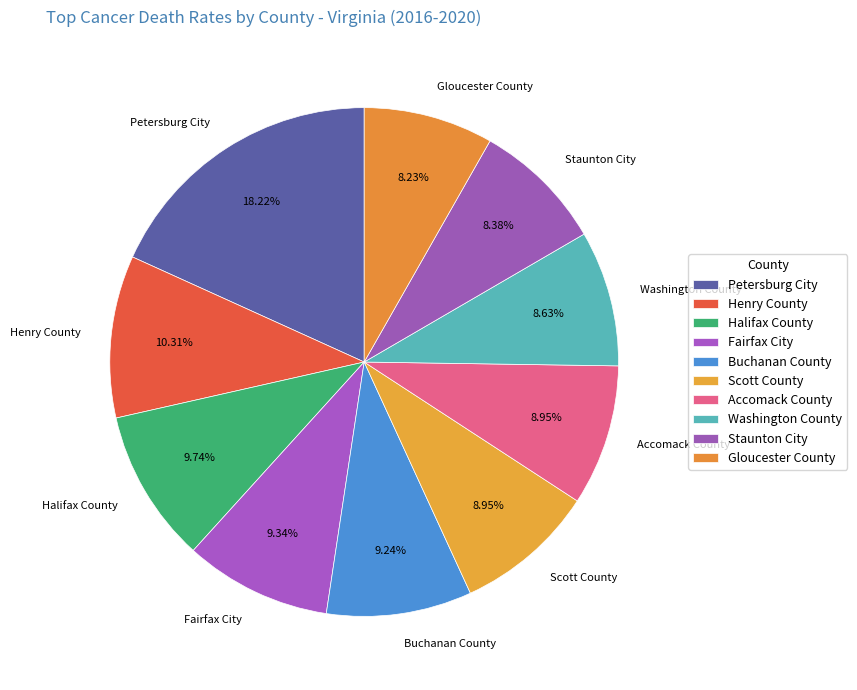

Which slice is the largest?

Petersburg City